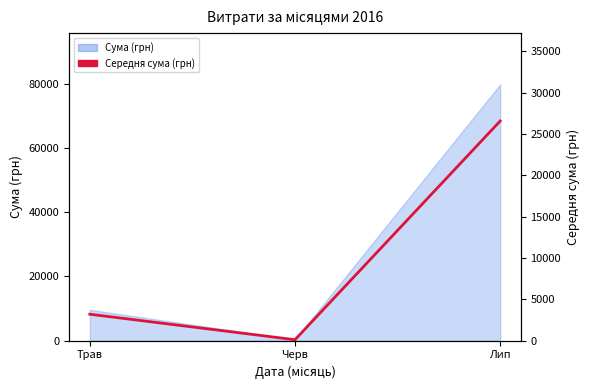

What position from the left is Черв?

2